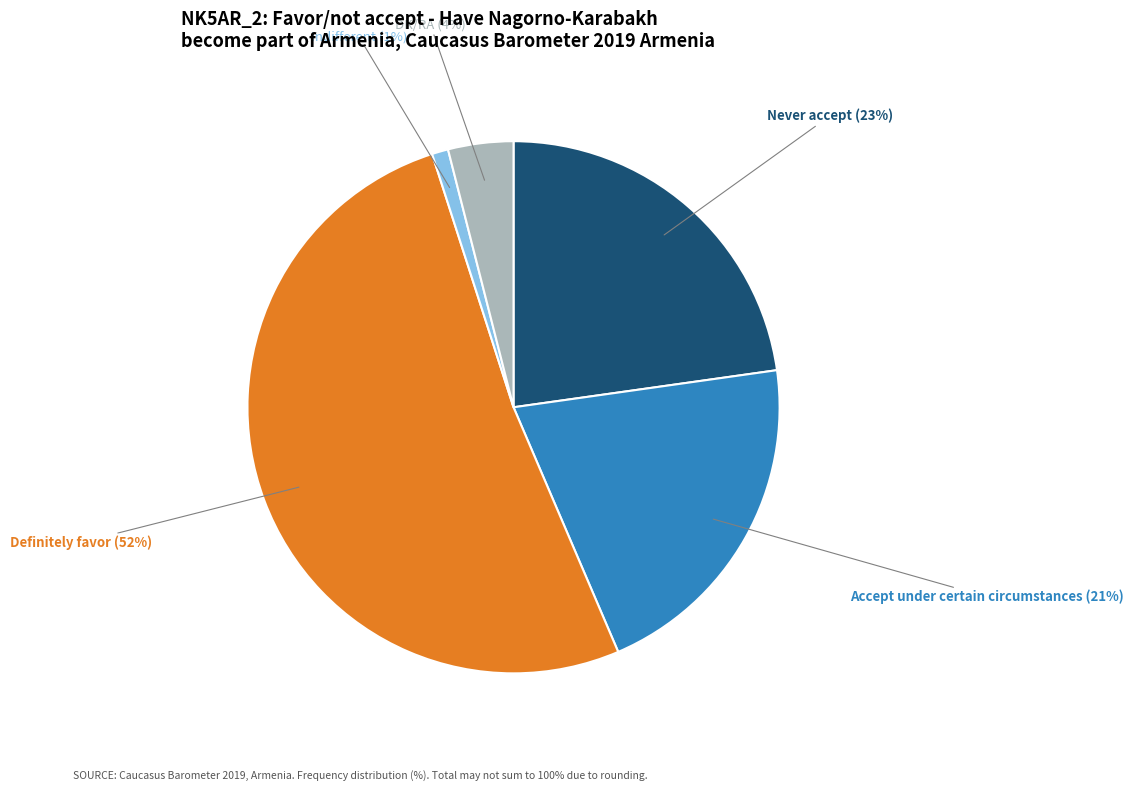

Is the sum of DK/RA and Indifferent greater than half?

No